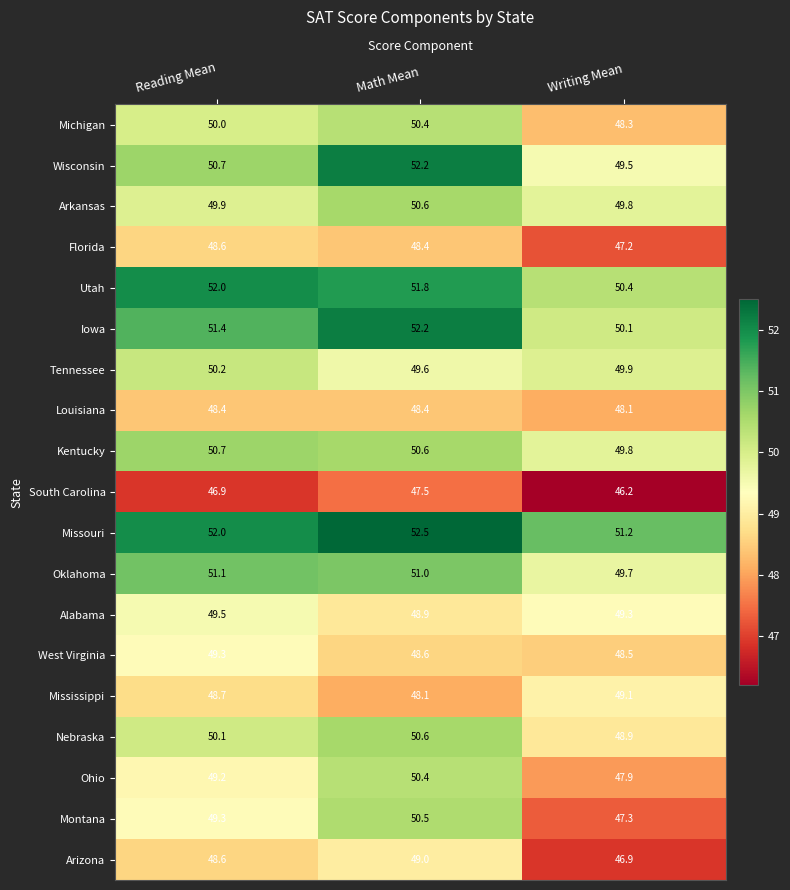

At how many categories does at least one series exceed 48?

3